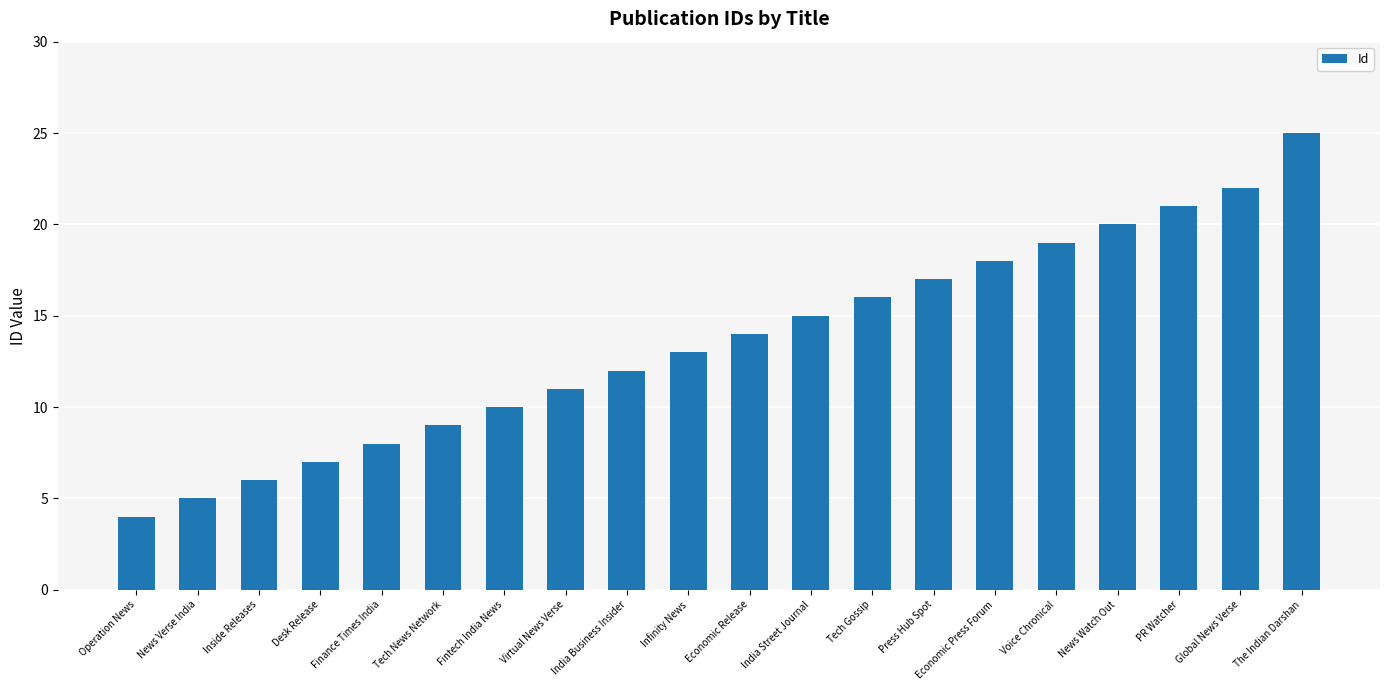

True or false: the data shows 15 at India Street Journal.

True